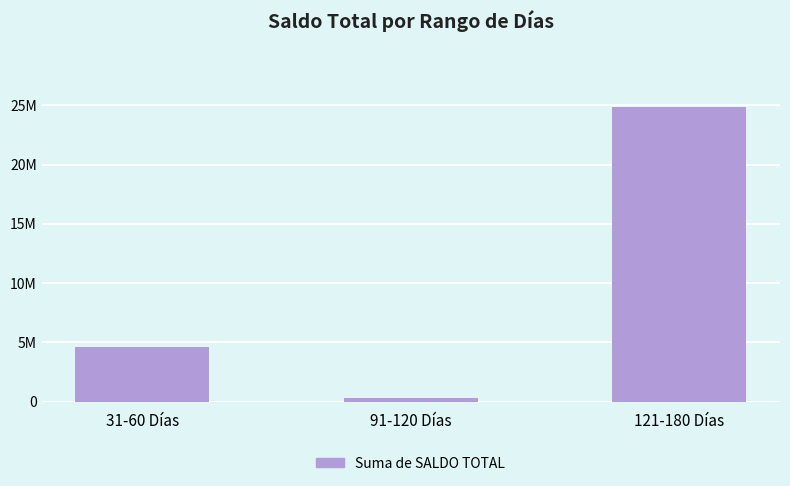

Are the bars grouped side by side (vs. stacked)?

No